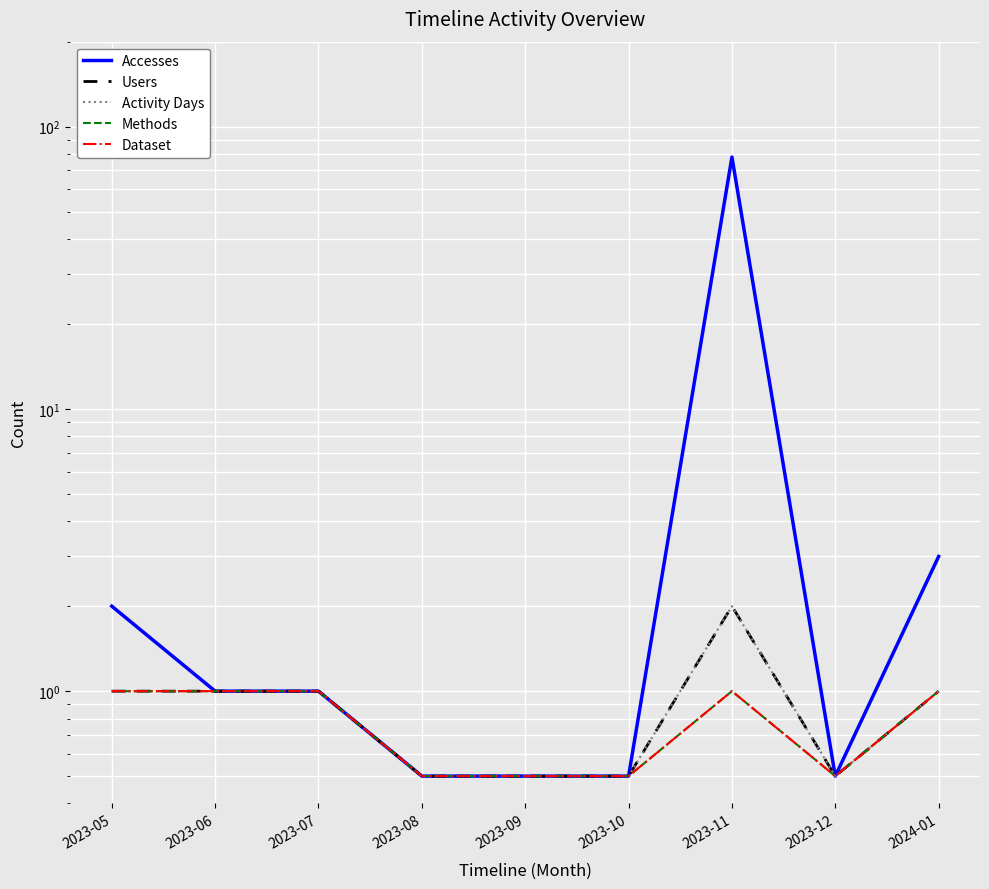

At 2023-09, list the series in order from smallest to largest.

Accesses, Users, Activity Days, Methods, Dataset